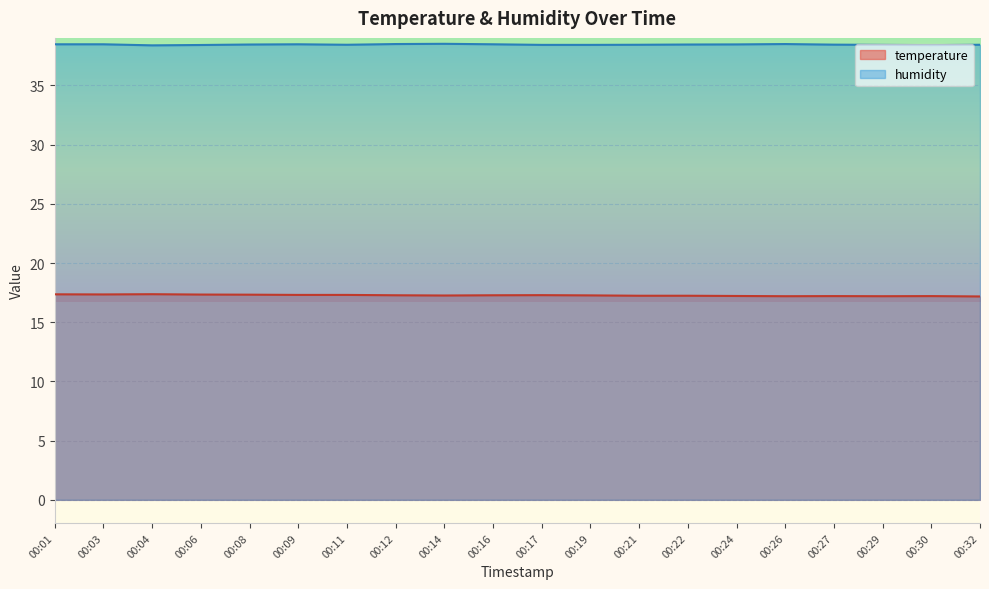

Which series has the largest range (max minus min)?

temperature